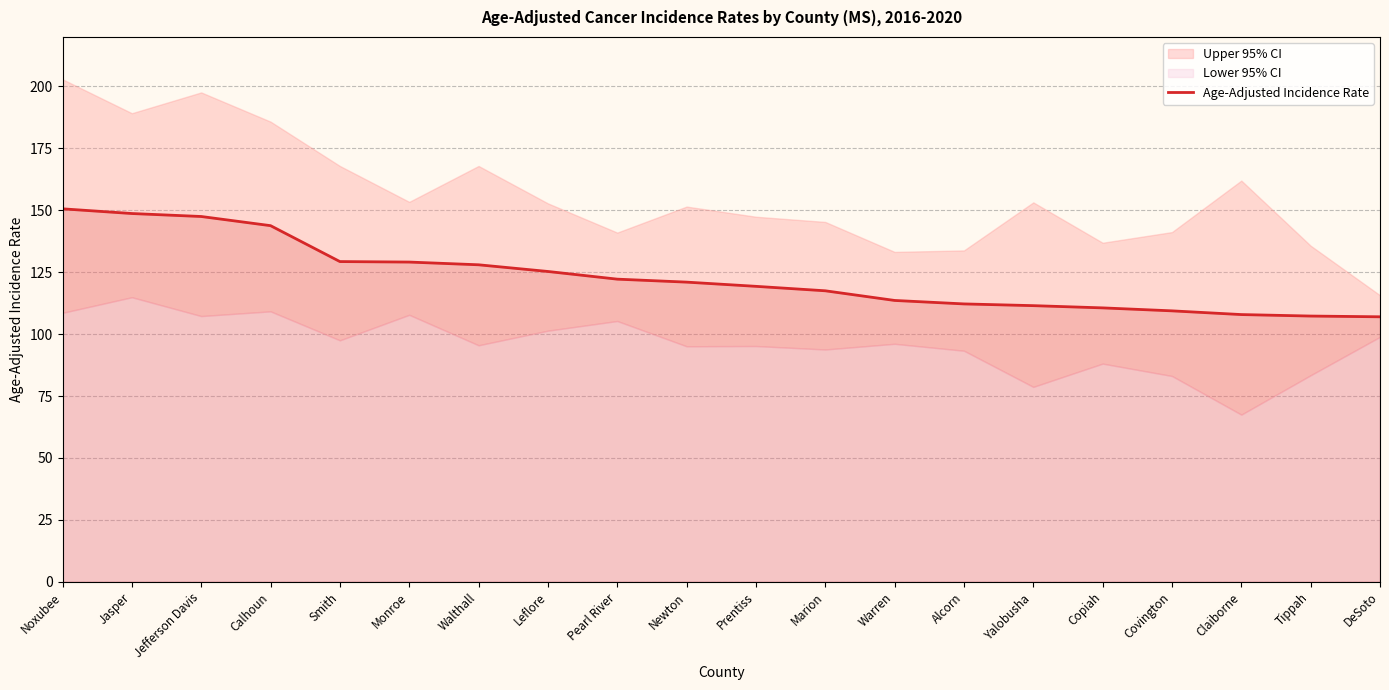

What is the highest value of the Age-Adjusted Incidence Rate series?

150.6